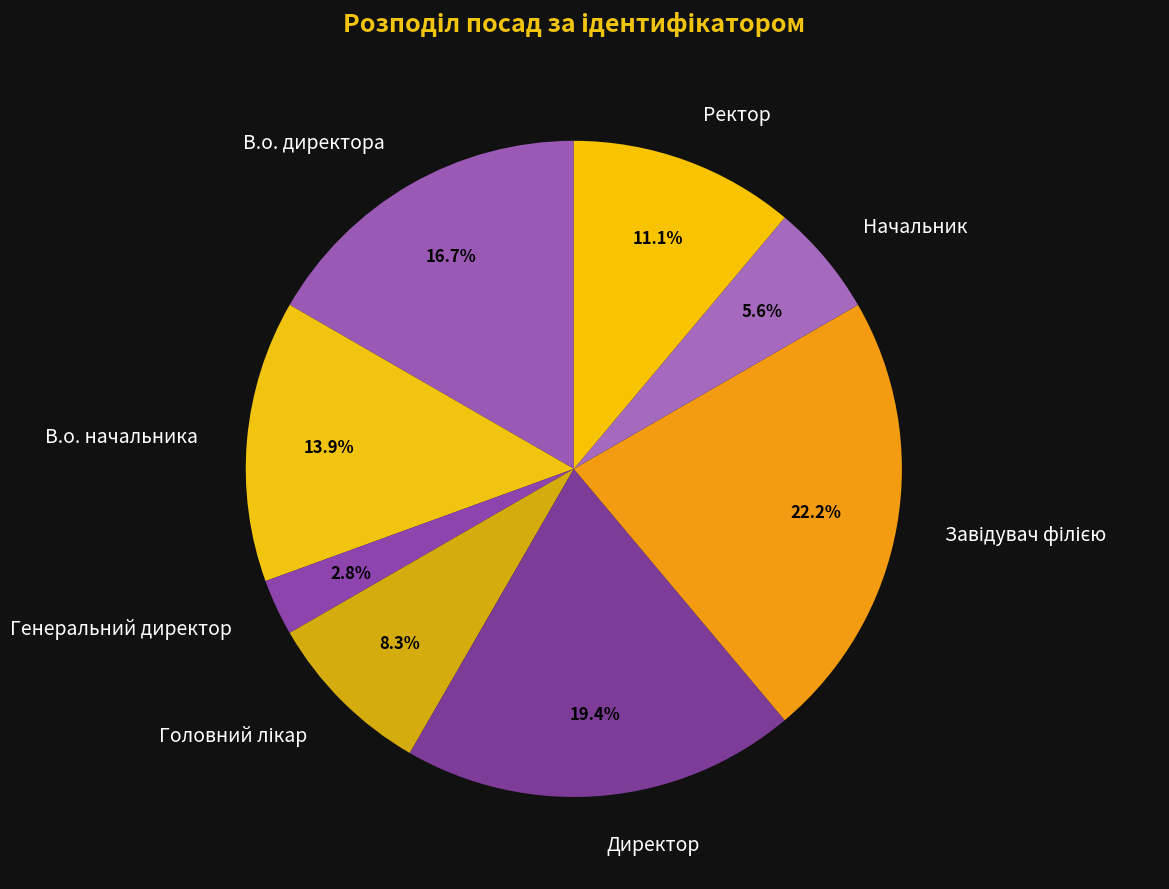

What percentage is NOT represented by Начальник?

94.4%